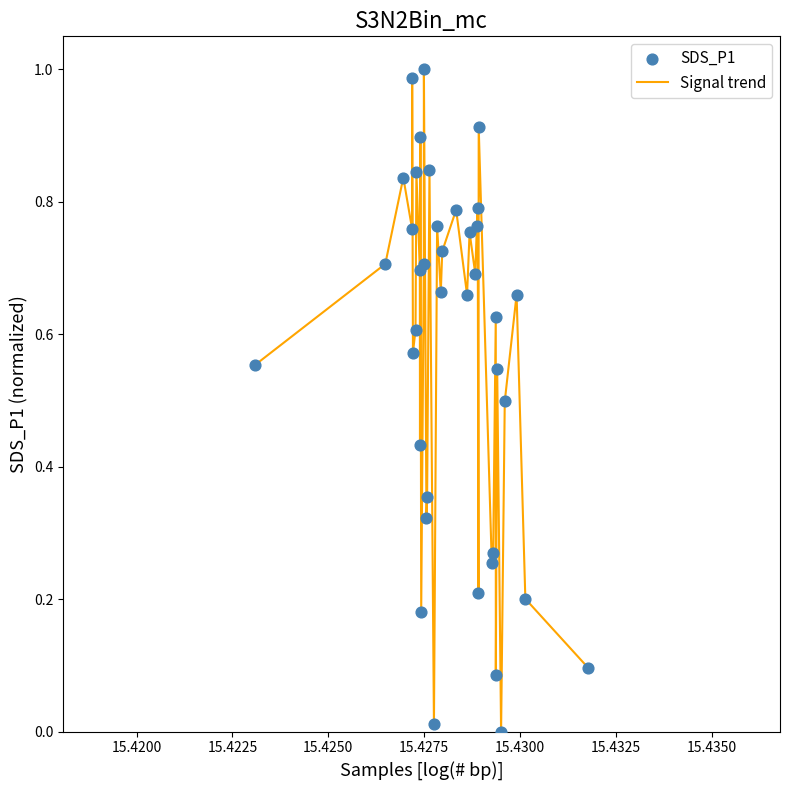

How many lines are shown in the chart?

1